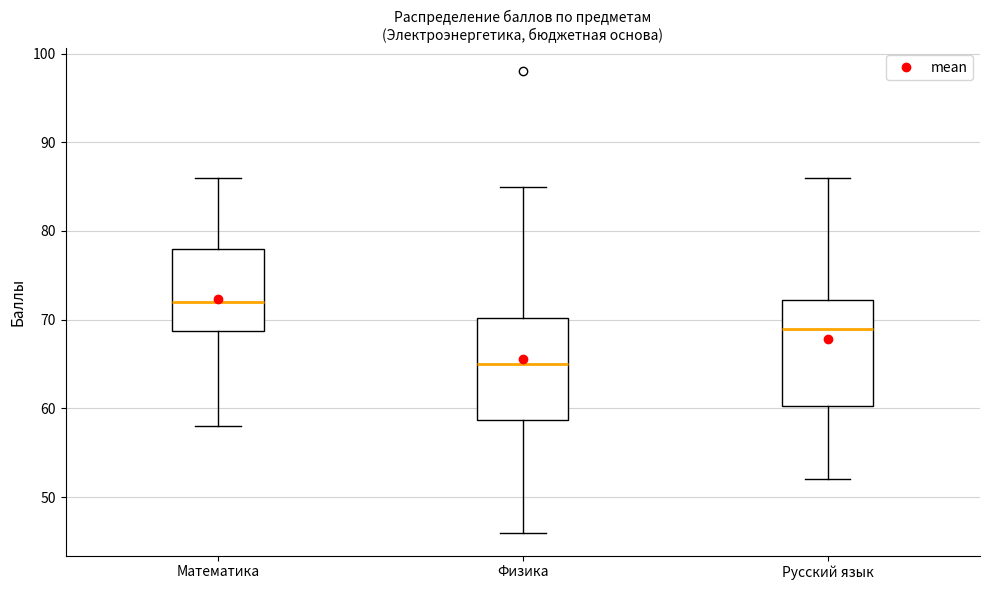

Reading left to right, transcribe this box plot: for each box, give where its median line is, the range the box spans, and where its two whiskers end, as read against the y-axis. The values are not printed on the chart, so give them approximately, as read against the axis.

Математика: median 72, box 69 to 78, whiskers 58 to 86
Физика: median 65, box 59 to 70, whiskers 46 to 85
Русский язык: median 69, box 60 to 72, whiskers 52 to 86